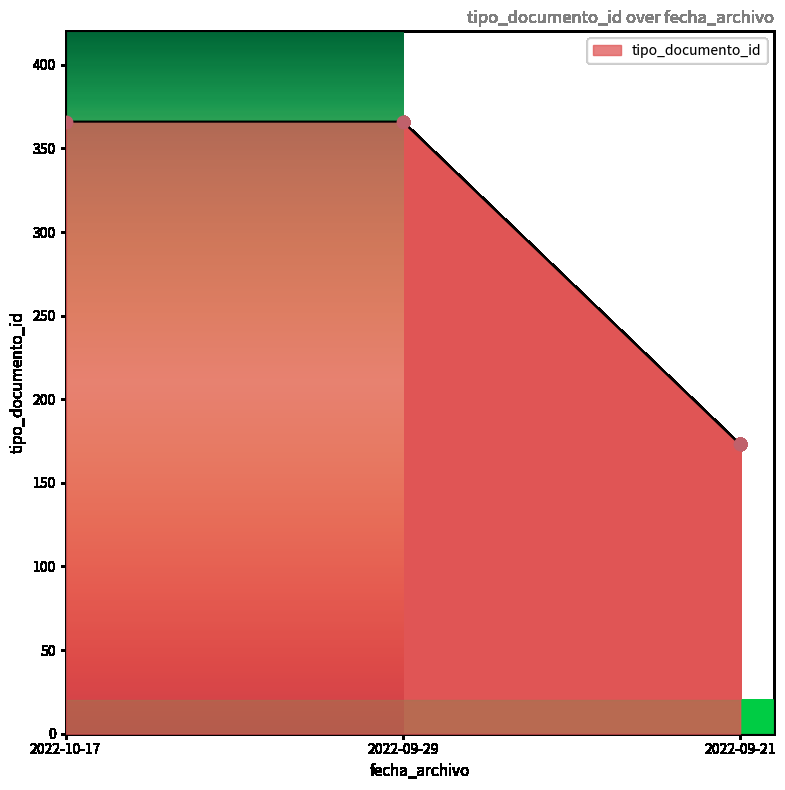

Which has a higher value, 2022-10-17 or 2022-09-21?

2022-10-17